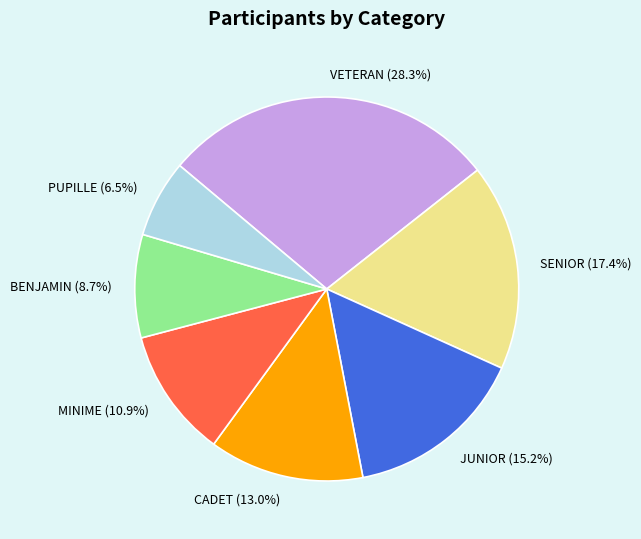

How many slices are in this pie chart?

7